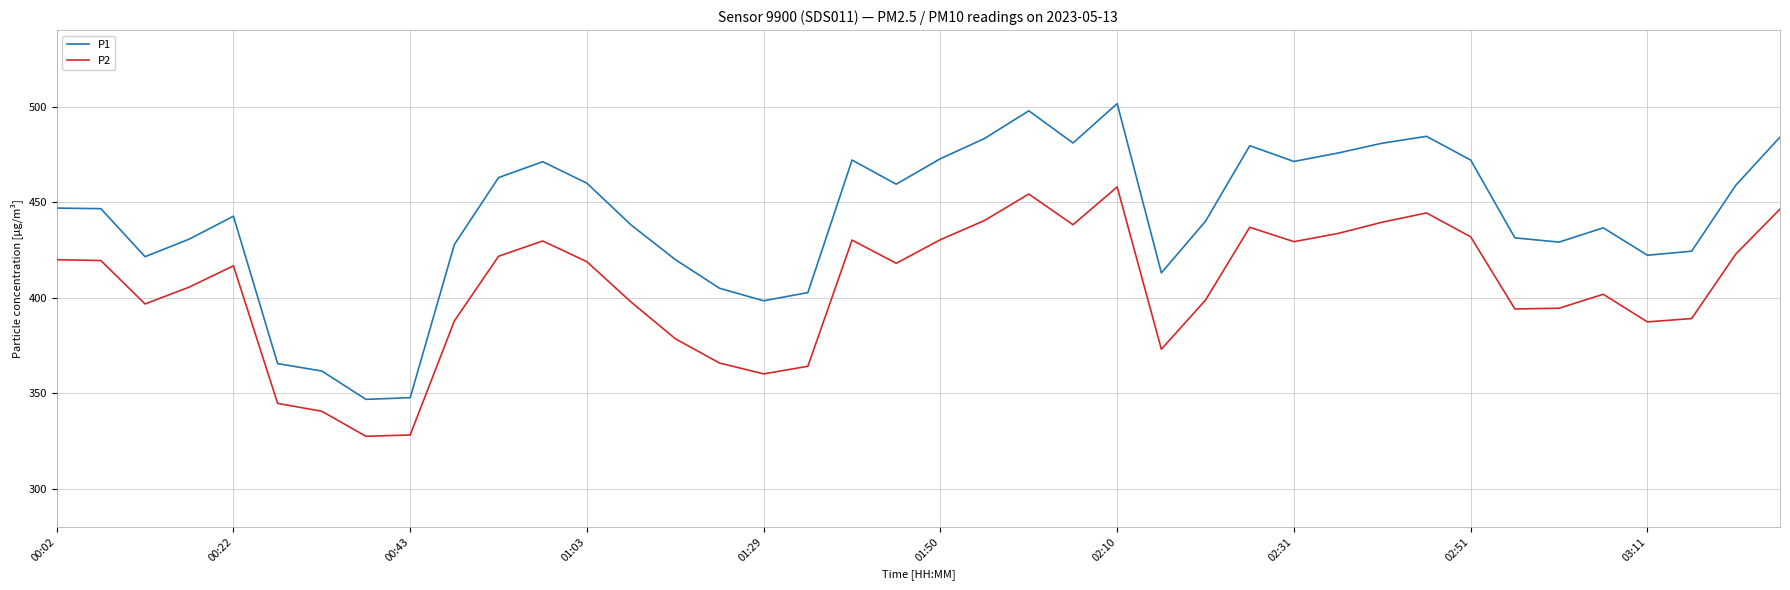

Rank the series by their average value, from lowest to highest.

P2, P1